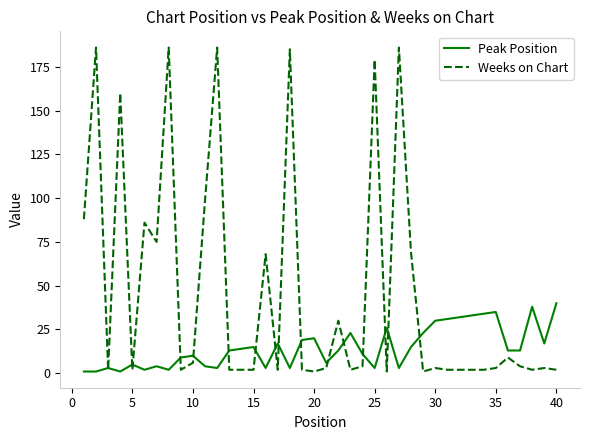

Which series has the largest range (max minus min)?

Weeks on Chart